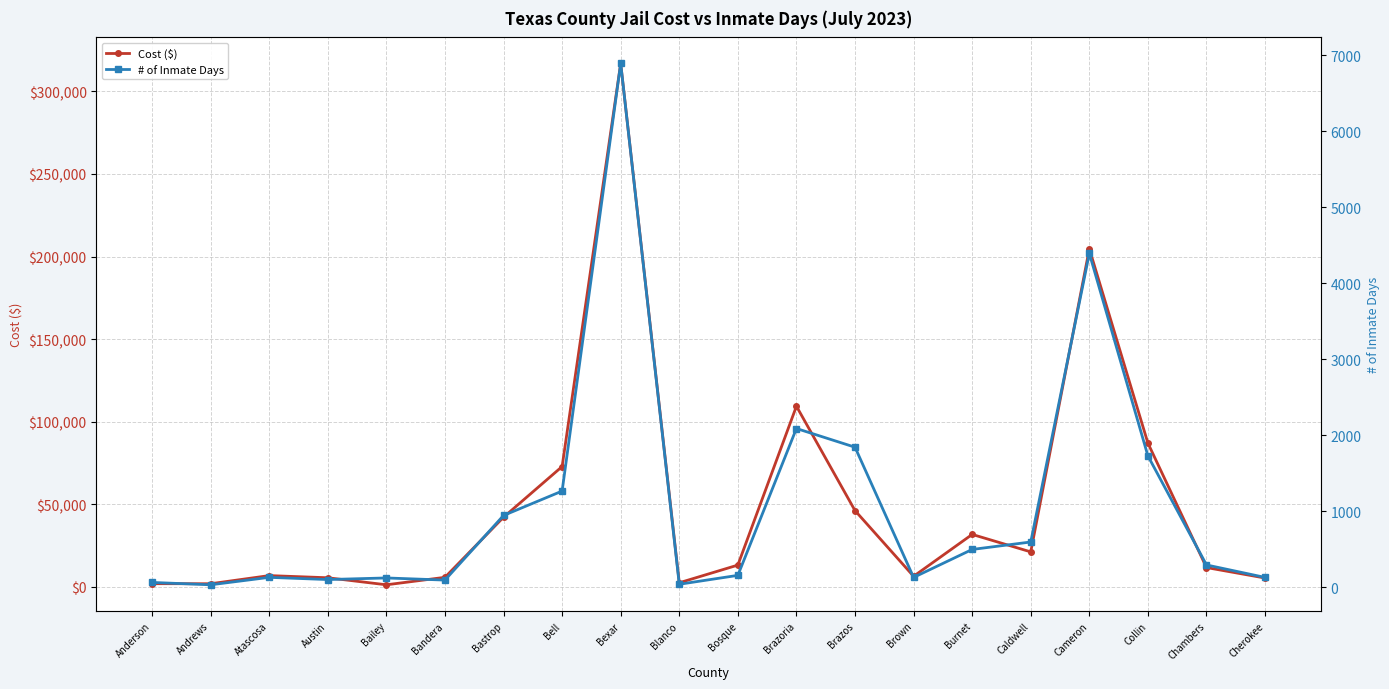

What are all the series names shown in the legend?

Cost ($), # of Inmate Days